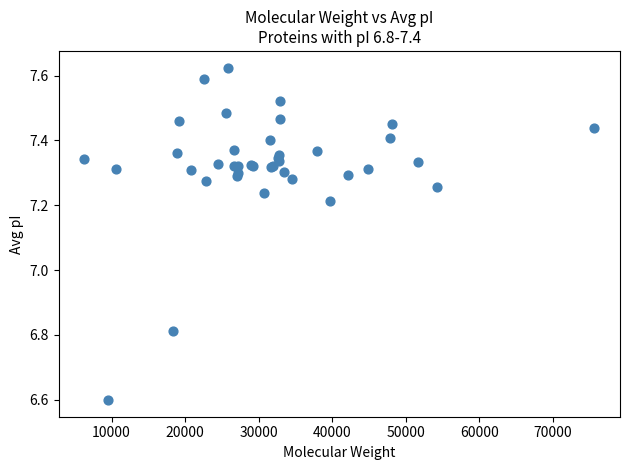

What Y value in the scatter plot is closest to 7?

6.8